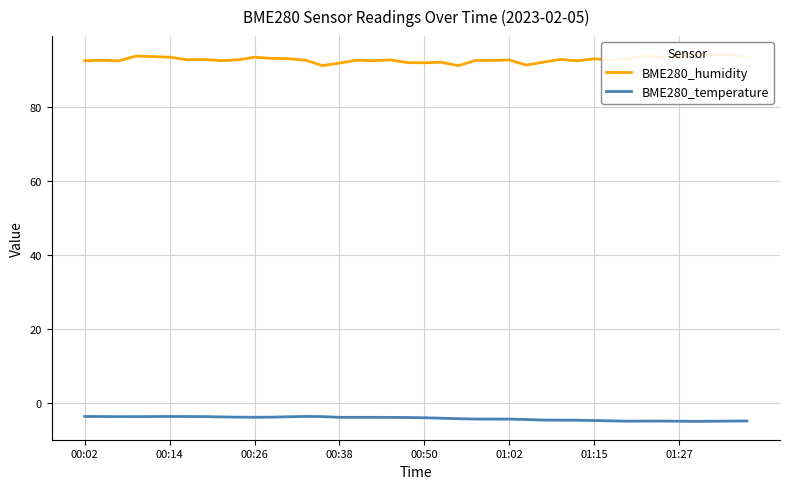

What is the maximum value for BME280_temperature?

-3.5